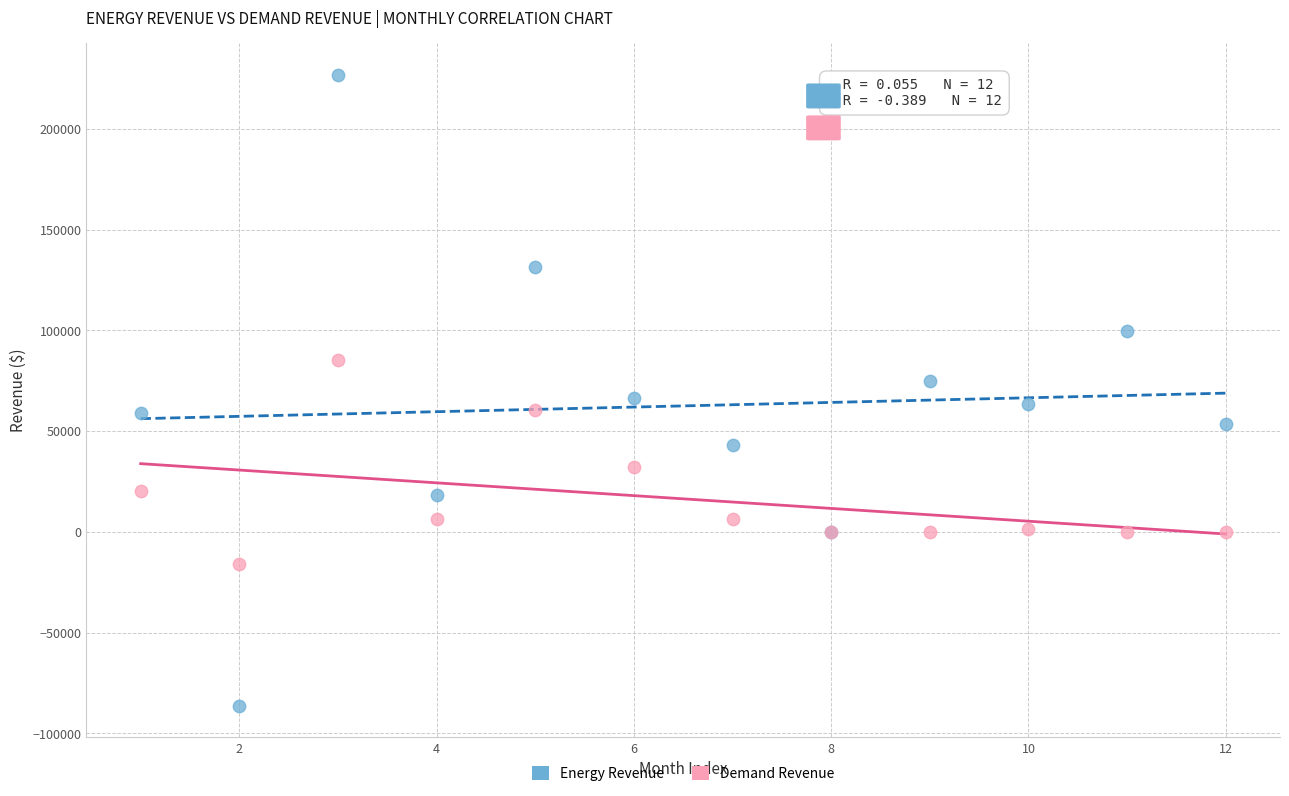

What is the X range (max minus min) for the scatter plot?

11